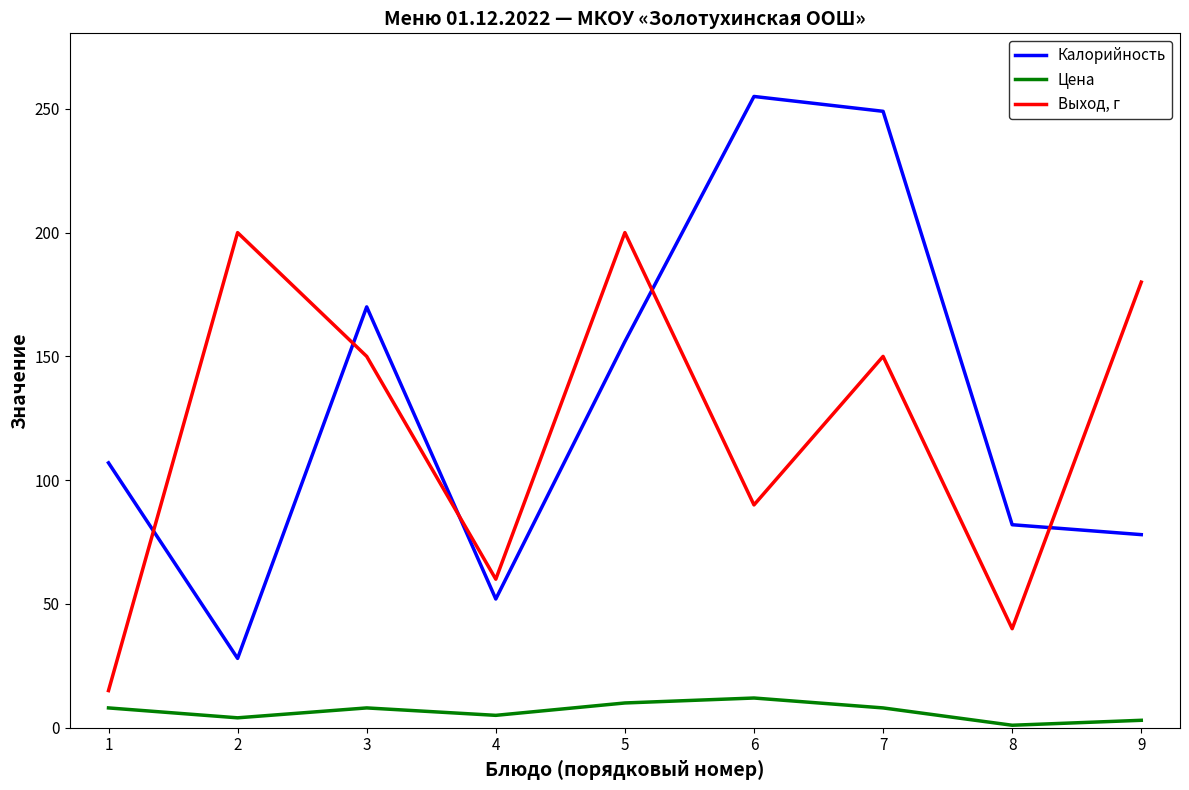

What is the difference between the highest and lowest values at 1?

99